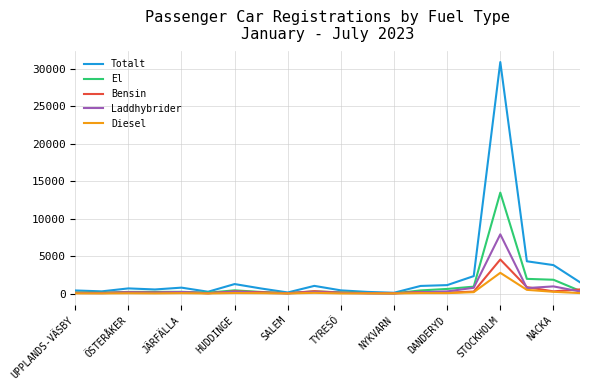

What is the greatest value displayed?

30897